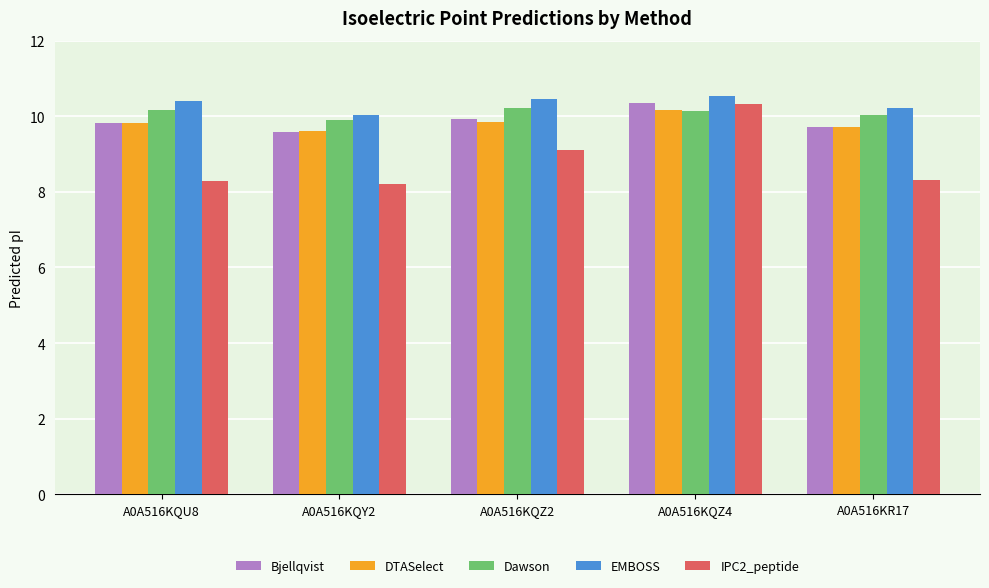

Where is Bjellqvist nearest to the value 9?

A0A516KQY2